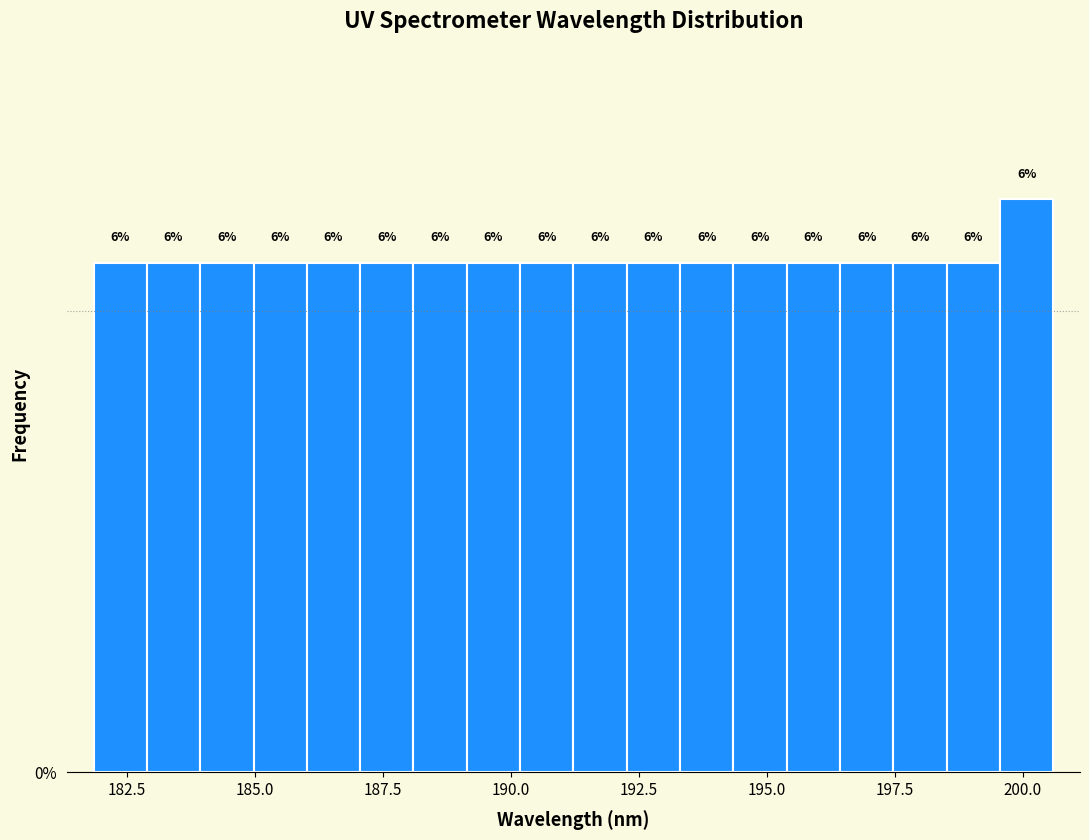

Read against the x-axis, roughly where is the centre of the tallest bar?

200.0